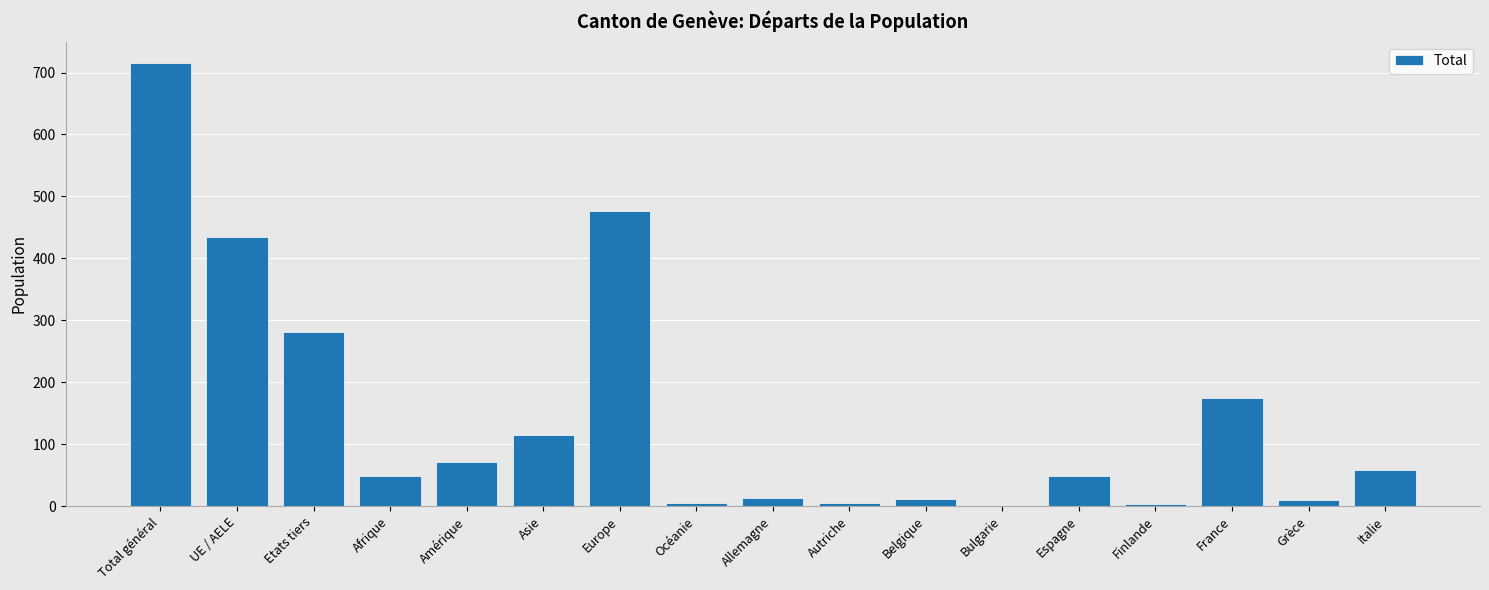

What is the ratio of the value at Etats tiers to the value at UE / AELE?

0.6